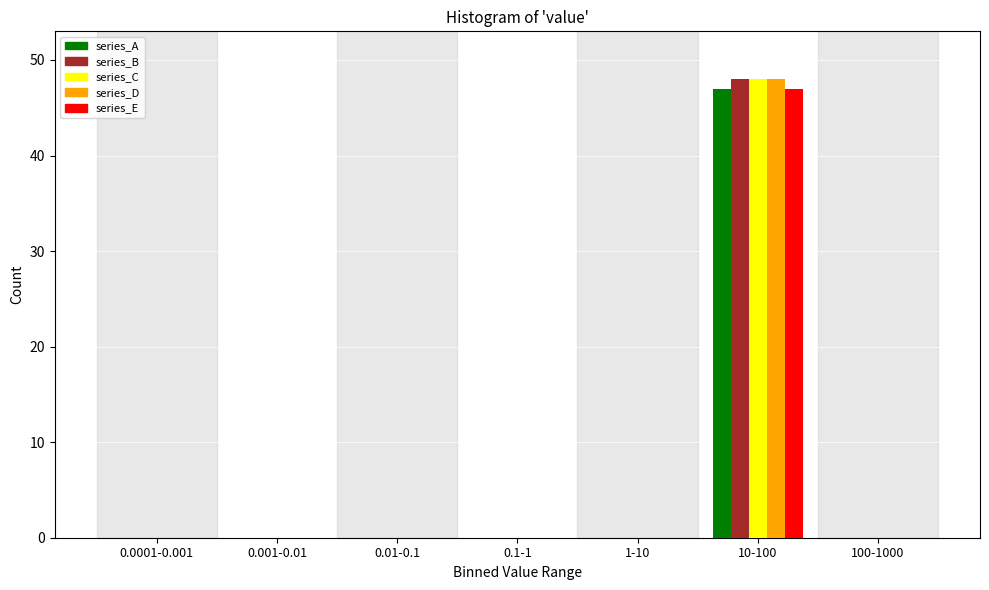

At which category is the sum across all series the highest?

10-100